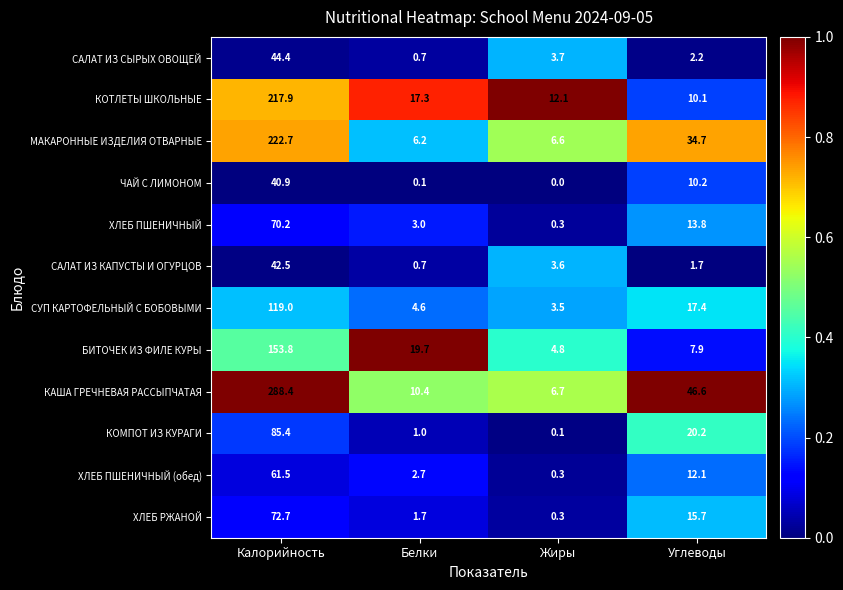

True or false: ХЛЕБ РЖАНОЙ has a value of 25.7 at Углеводы.

False